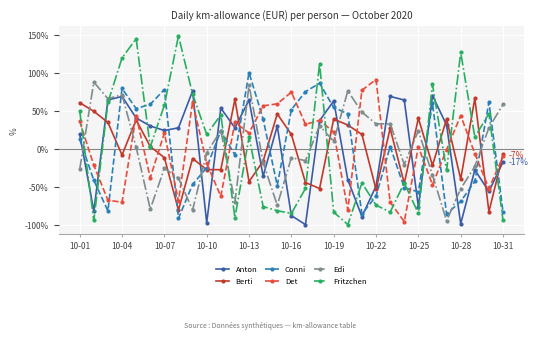

Reading right to left, list all the values displayed in this chart.

Anton: -17.3	-56.3	-27.9	-98.8	31.1	70.1	-76.4	64.2	68.9	-49.2	-89.4	-40.9	63.0	37.0	-100.0	-88.2	30.0	-36.2	64.2	27.6	53.6	-97.6	76.0	27.6	24.0	30.0	40.6	68.9	64.2	-82.3	19.3
Berti: -7.2	-83.0	66.3	-40.0	39.2	-21.9	40.3	-45.7	26.7	-53.6	18.8	31.2	39.2	-52.5	-44.6	18.8	45.9	-16.3	-43.4	65.2	-27.6	-27.6	-12.9	-80.8	-11.8	3.0	38.0	-8.4	34.6	49.3	60.7
Conni: -83.3	61.3	-43.0	-69.4	-86.1	59.9	-56.9	-51.3	2.9	-62.4	-86.1	46.0	54.4	86.4	75.2	51.6	-48.5	39.1	100.3	-8.2	23.8	-24.9	-47.2	-91.7	78.0	58.5	53.0	79.4	-81.9	-41.6	12.7
Det: -10.1	-52.5	-6.3	43.8	-1.2	-47.4	2.7	-96.1	-70.5	91.3	77.1	-80.7	21.9	37.3	32.2	74.6	59.2	56.6	20.7	34.8	-62.8	-19.1	61.7	-69.2	20.7	-38.4	43.8	-70.5	-67.9	-21.7	36.1
Edi: 58.4	27.7	-23.4	-52.7	-94.9	-34.9	23.9	-20.8	32.8	32.8	48.2	76.3	9.8	30.3	-15.7	-11.9	-74.5	-18.3	83.9	-70.6	23.9	-5.5	-80.8	-38.7	-25.9	-79.6	2.2	71.2	66.0	87.8	-27.2
Fritzchen: -94.5	46.4	15.3	126.9	-28.6	84.8	-85.4	-45.1	-83.5	-74.4	-45.1	-100.0	-83.5	112.3	-52.4	-85.4	-81.7	-76.2	15.3	-90.9	44.6	18.9	72.0	148.9	57.4	2.5	145.2	119.6	61.0	-94.5	50.1